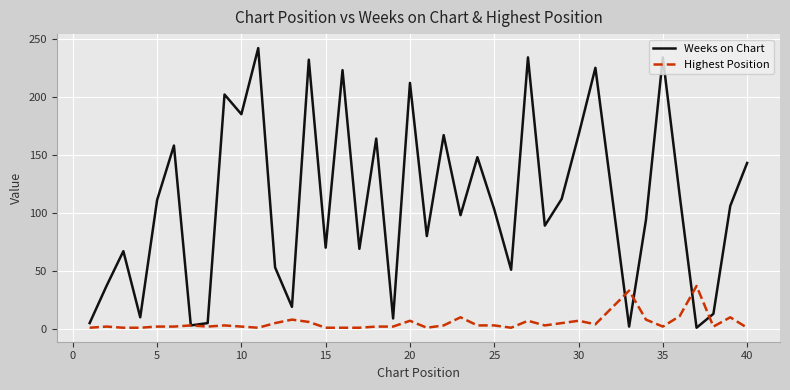

Which series has the largest range (max minus min)?

Weeks on Chart